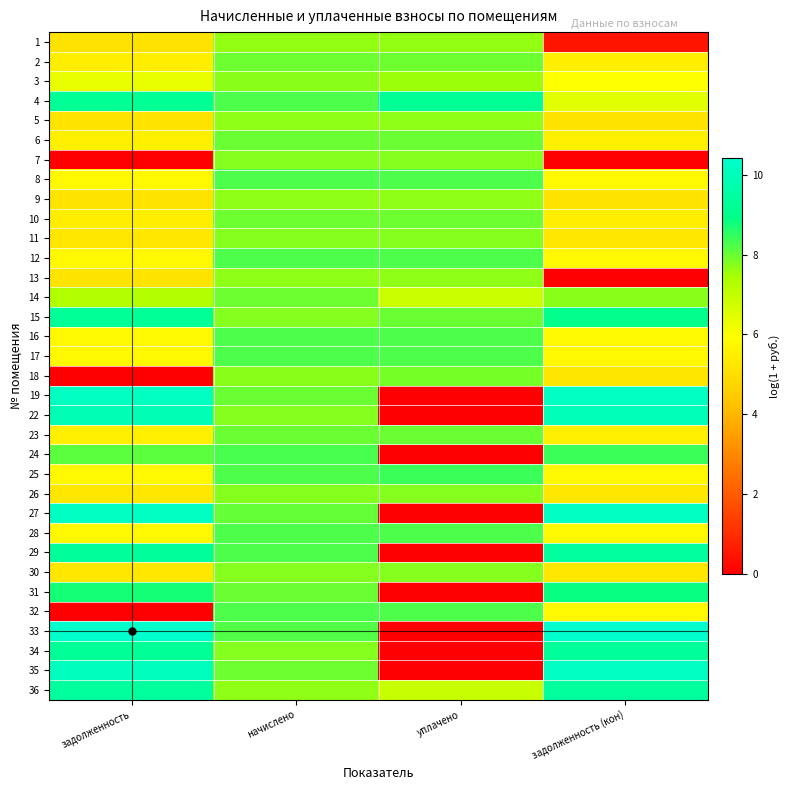

At which category is the sum across all series the highest?

начислено